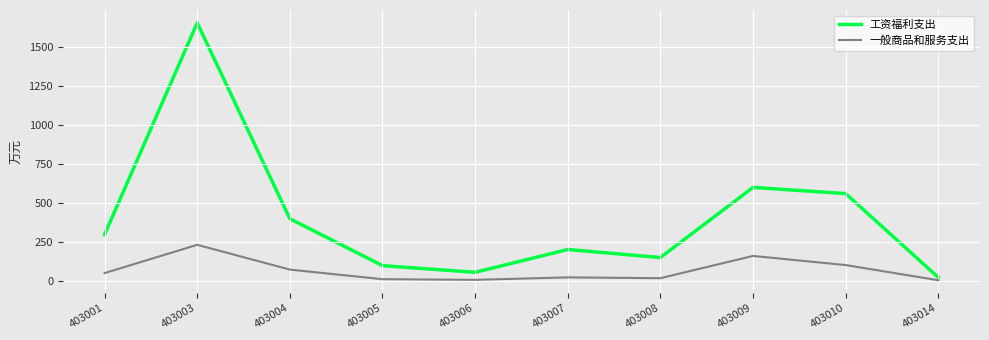

The 工资福利支出 series shows 161.5 at 403005. True or false?

False